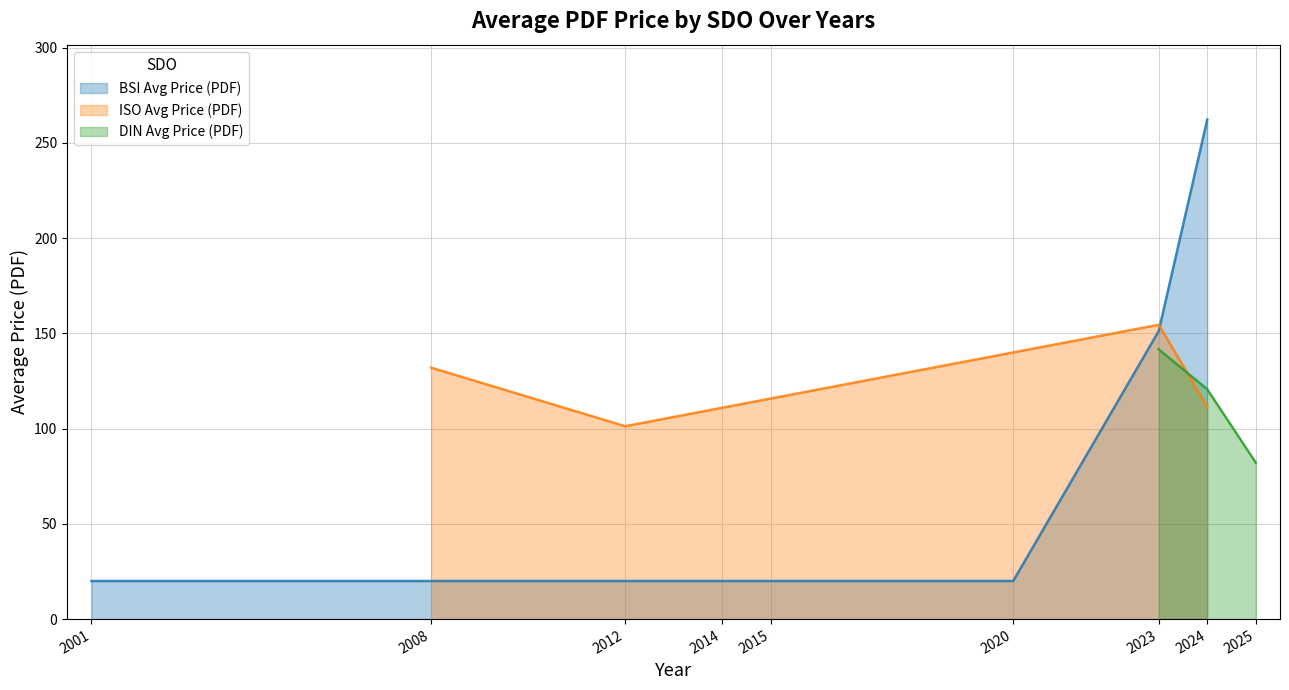

True or false: BSI Avg Price (PDF) has a value of 262.2 at 2024.

True